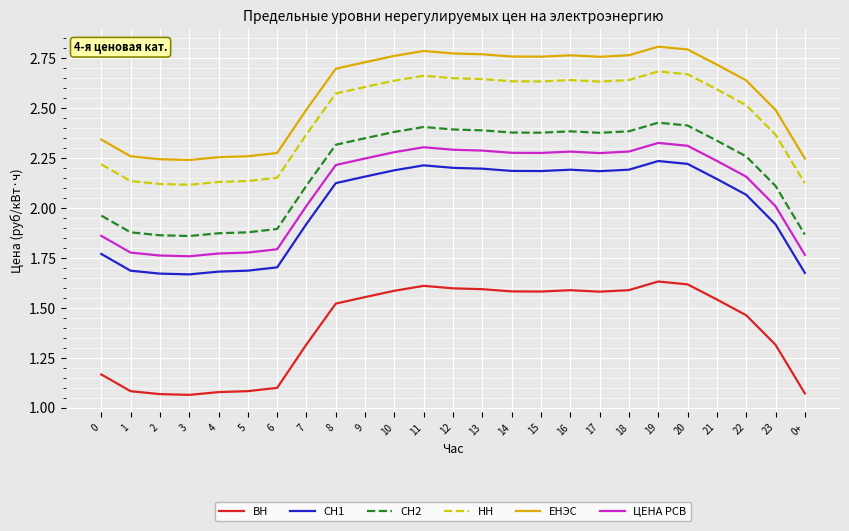

List the series in order of their peak value, highest first.

ЕНЭС, НН, СН2, ЦЕНА РСВ, СН1, ВН